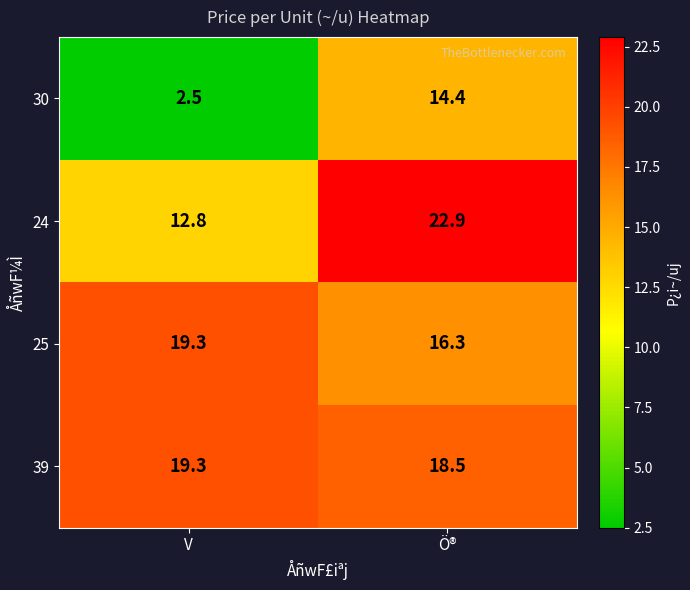

Rank the categories by 24 value from lowest to highest.

V, Ö®